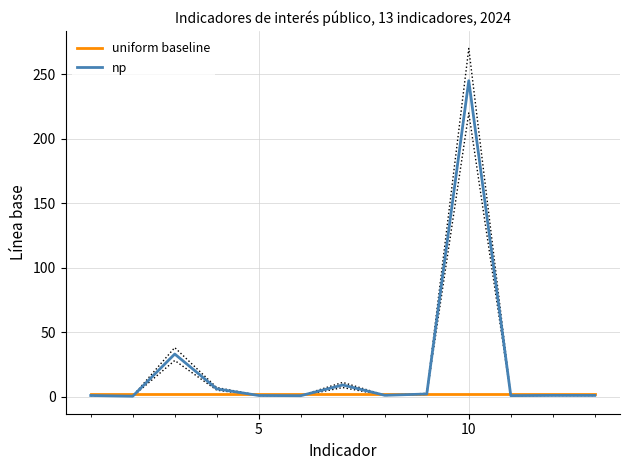

What is the difference between the second highest and second lowest values in the np series?

32.3